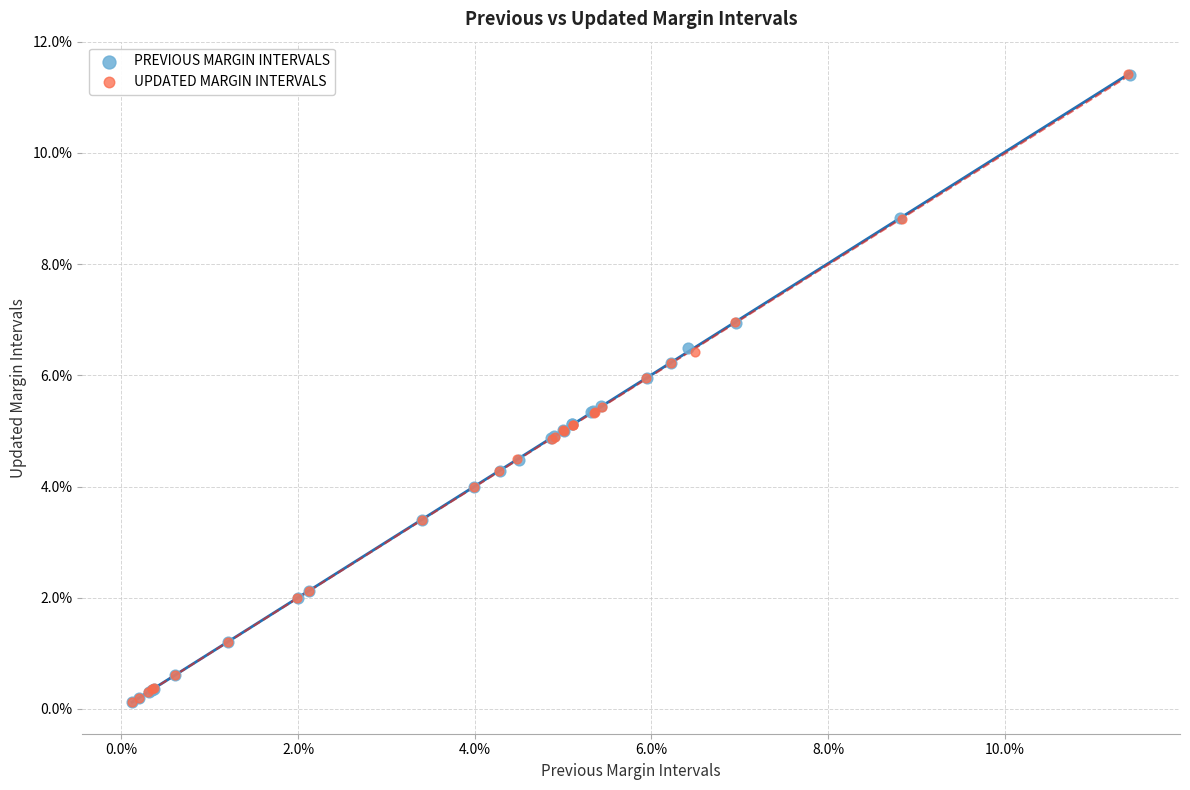

Which series has the widest spread of Y values?

UPDATED MARGIN INTERVALS